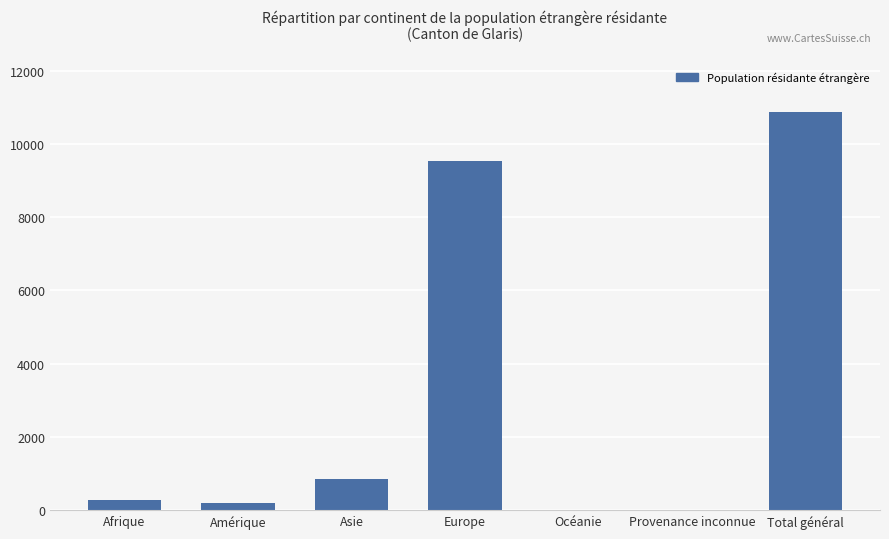

What is the approximate value at Total général?

10874